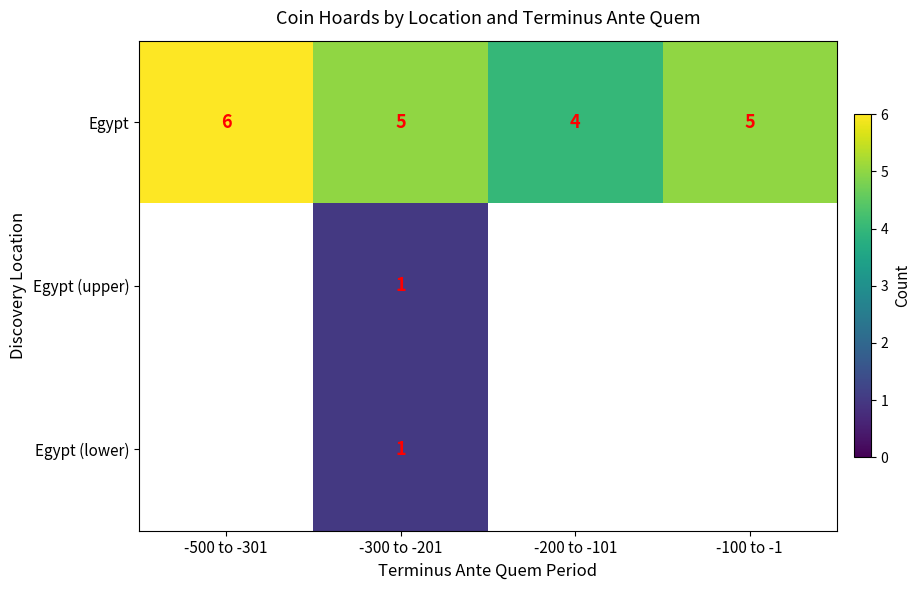

Is it true that Egypt equals 9.6 at -500 to -301?

False